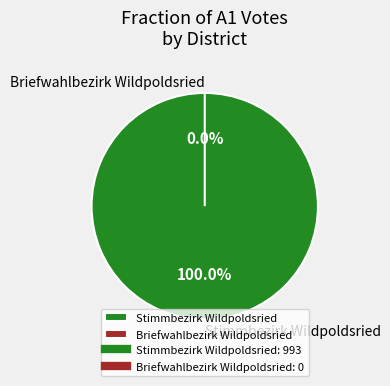

Combined, what portion of the pie is Stimmbezirk Wildpoldsried and Briefwahlbezirk Wildpoldsried?

100.0%